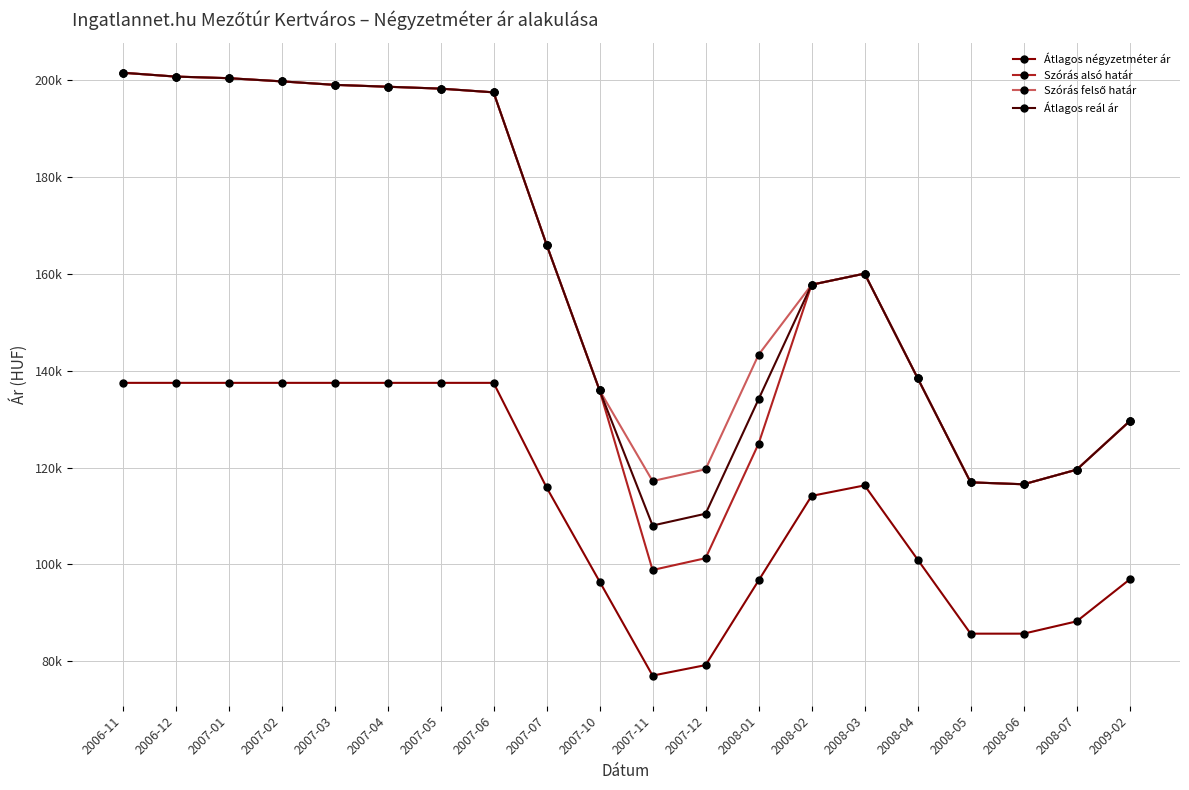

Does the chart have visible grid lines?

Yes